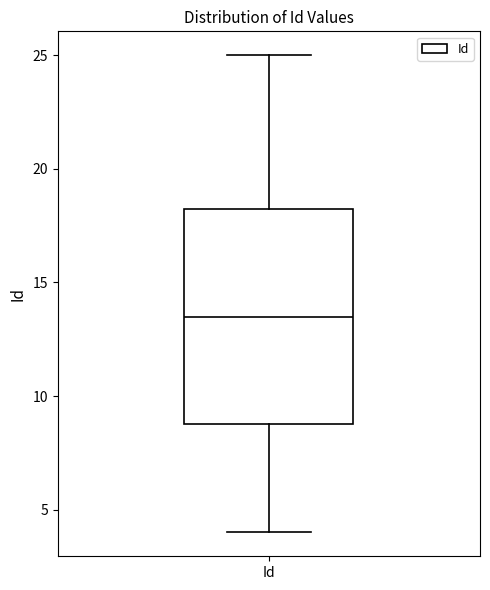

Where is the lower edge of the box for Id on the y-axis? The values are not printed on the chart, so give them approximately, as read against the axis.

9.0